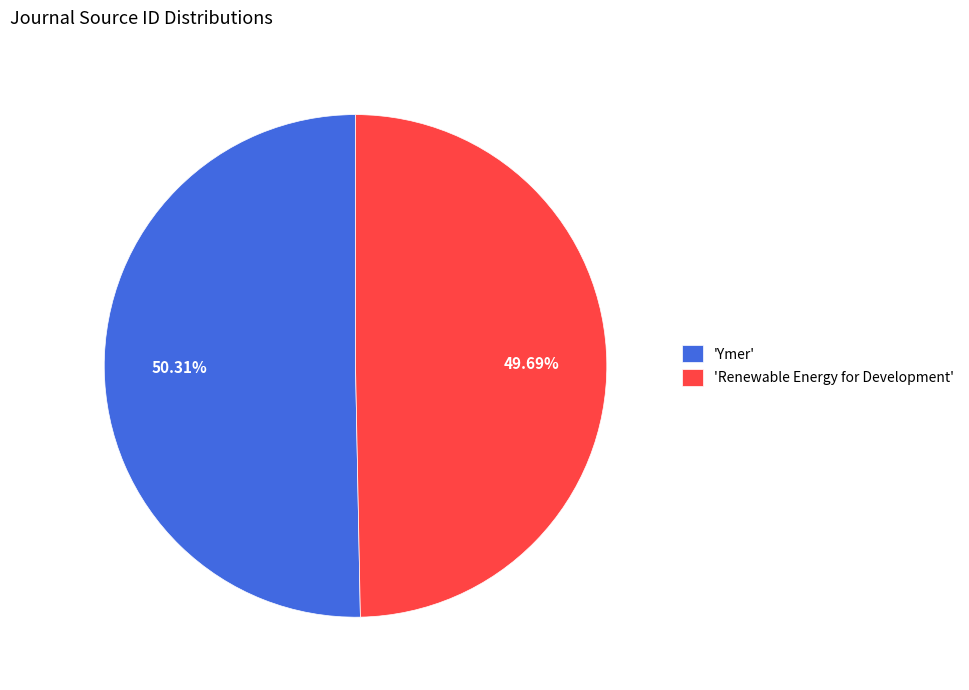

To the nearest percent, what is the difference between the largest and smallest slice percentages?

1%